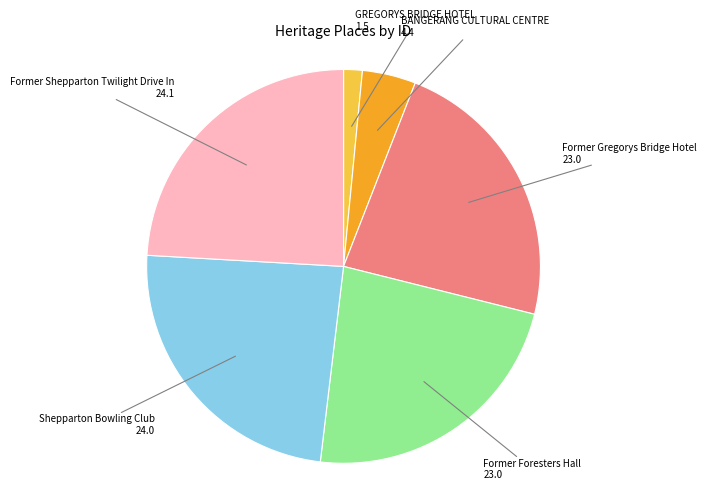

Does any single category account for the majority?

No